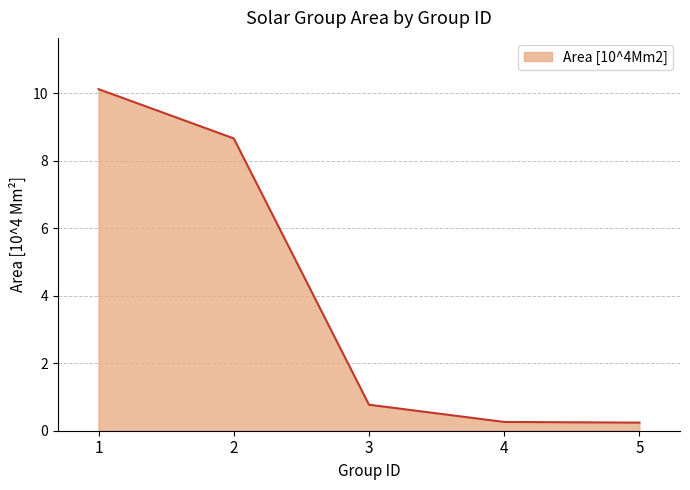

At which label is the value closest to 5?

2